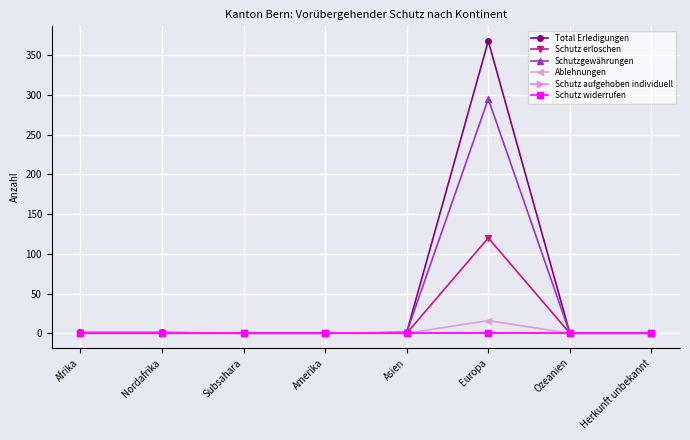

Is the value of Schutz widerrufen at Amerika greater than the value of Ablehnungen at Ozeanien?

No